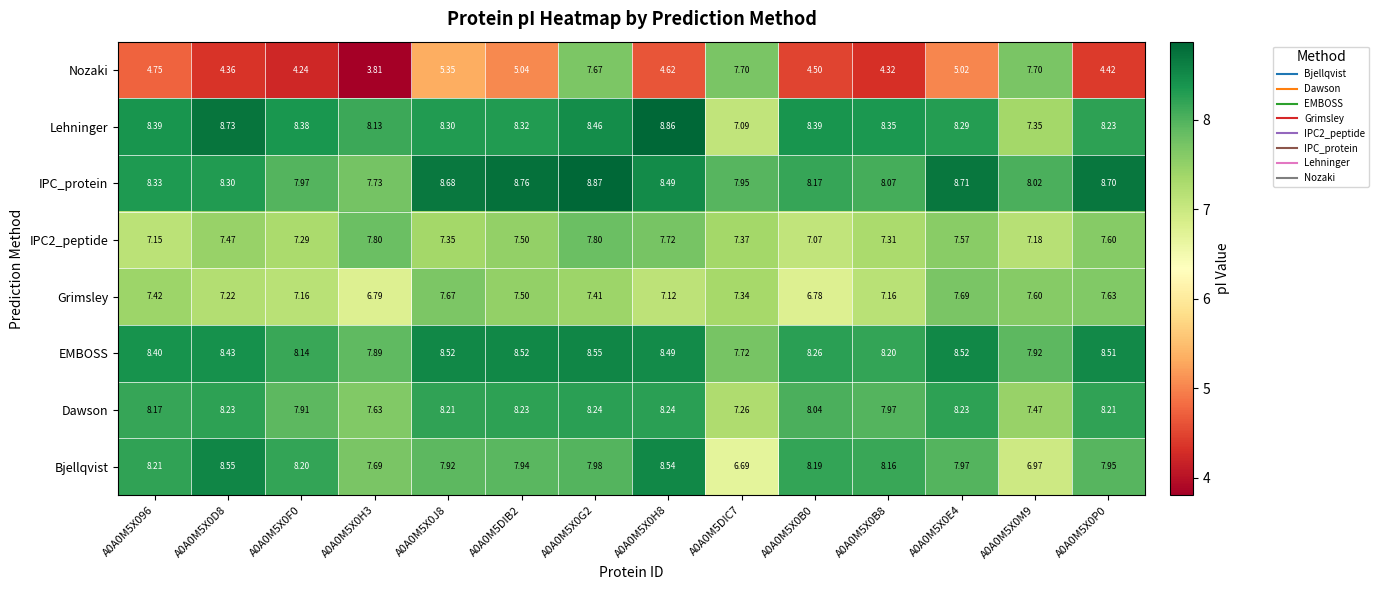

How many values in the EMBOSS series are below 8?

3